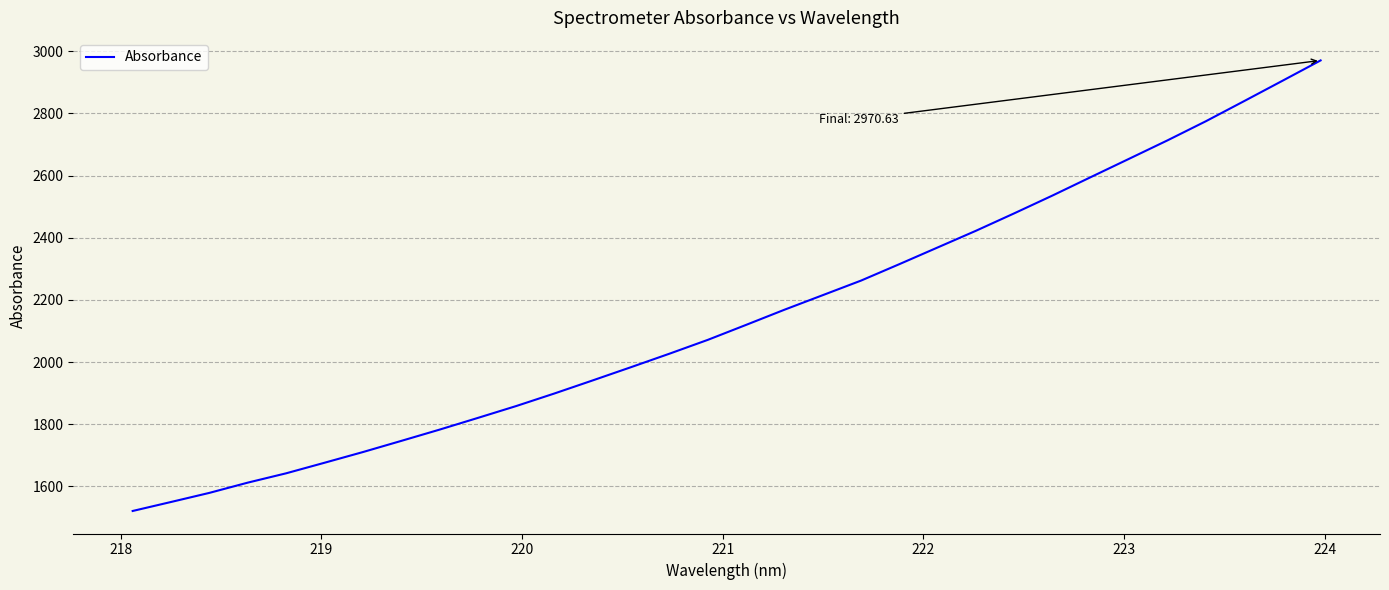

What is the greatest value displayed?

2970.6